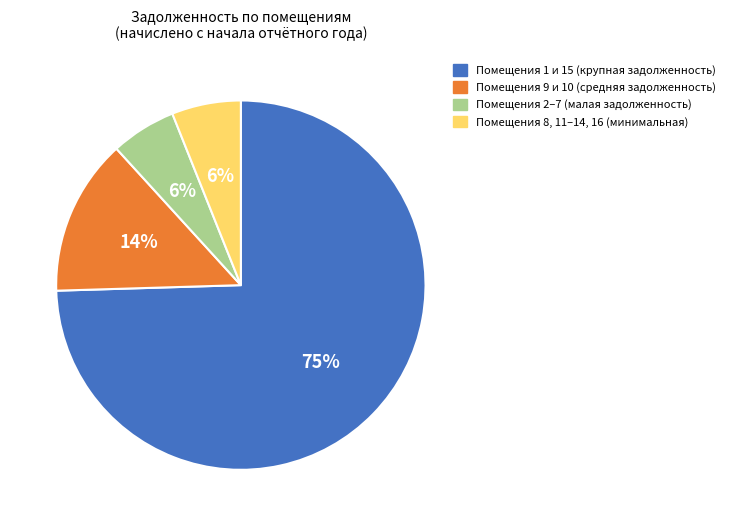

Between Помещения 8, 11–14, 16 (минимальная) and Помещения 1 и 15 (крупная задолженность), which is larger?

Помещения 1 и 15 (крупная задолженность)